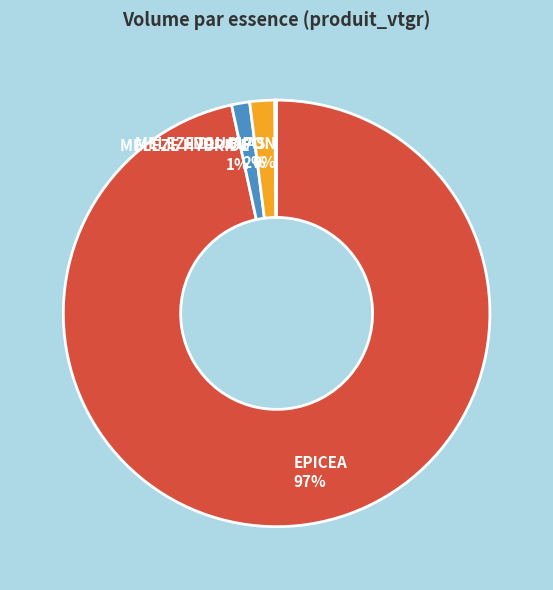

Combined, do MELEZE HYBRIDE and DOUGLAS account for over 50%?

No